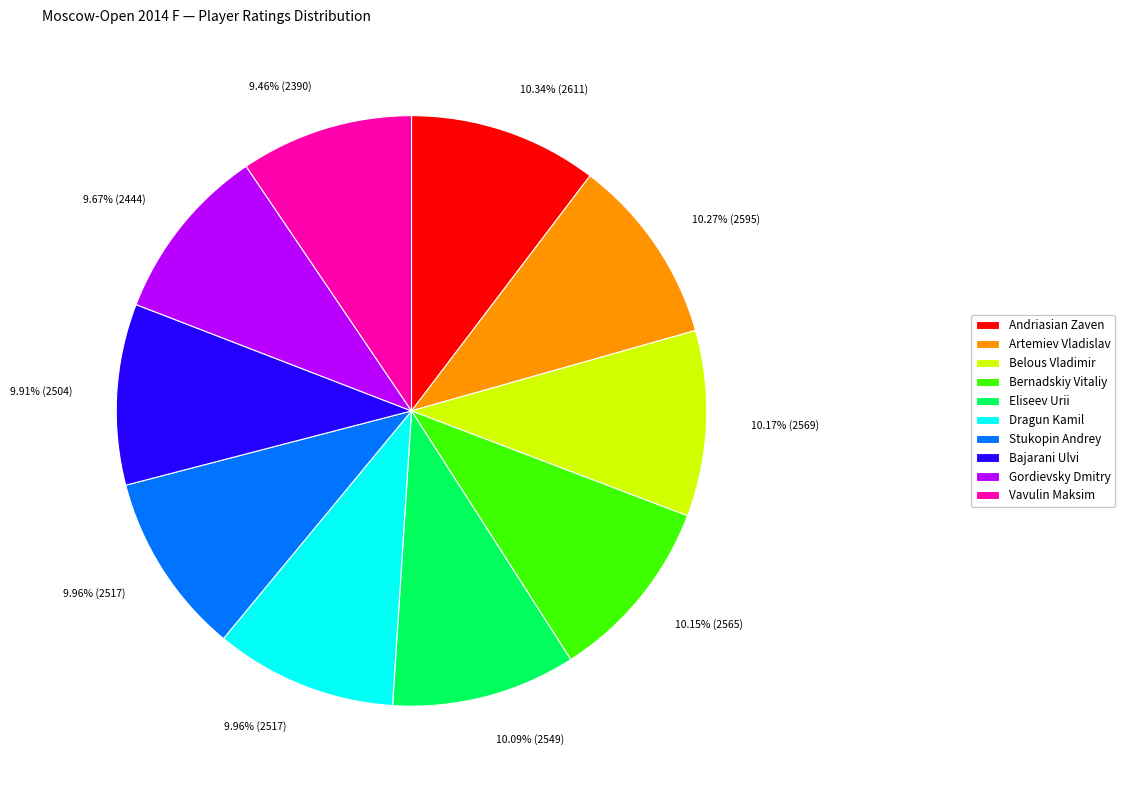

What percentage is the Dragun Kamil slice, to the nearest percent?

10%